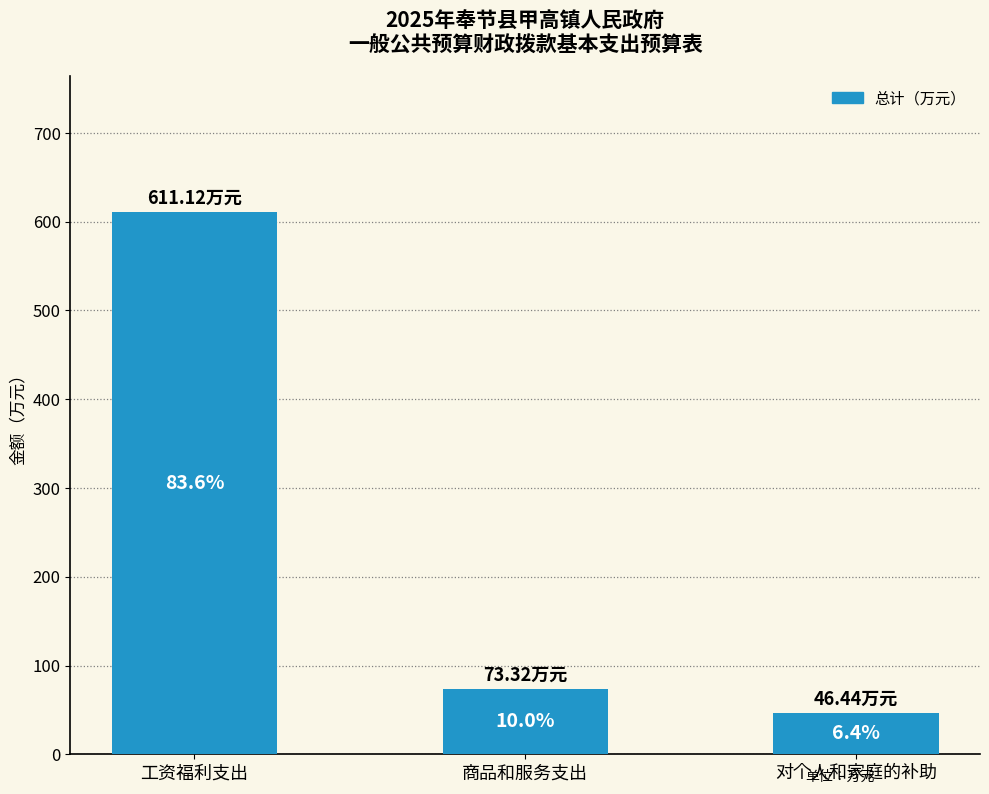

Does the chart contain any negative values?

No